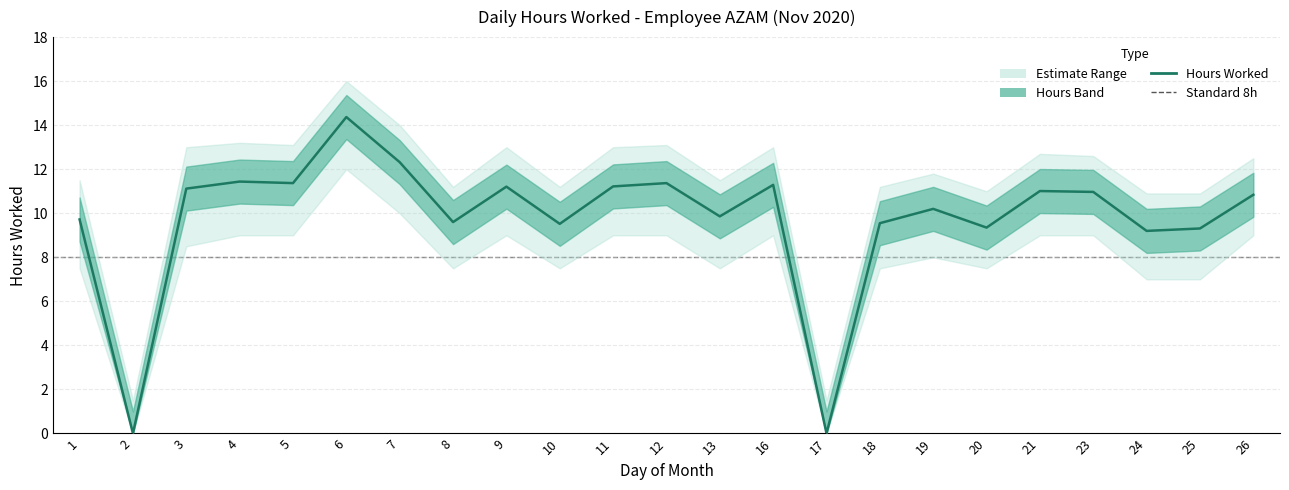

How many distinct data groups are displayed?

3